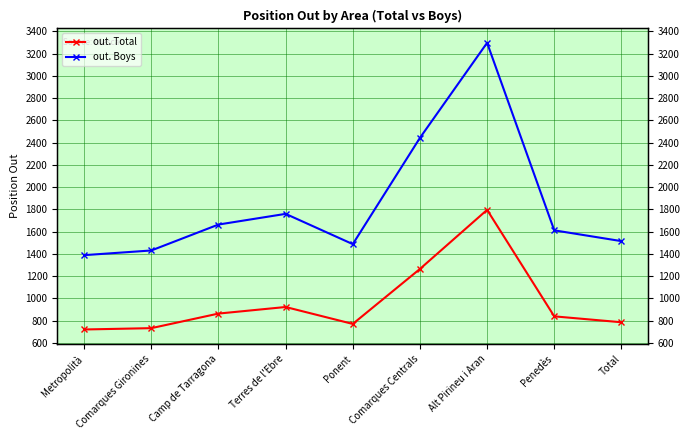

What is the maximum value for out. Boys?

3297